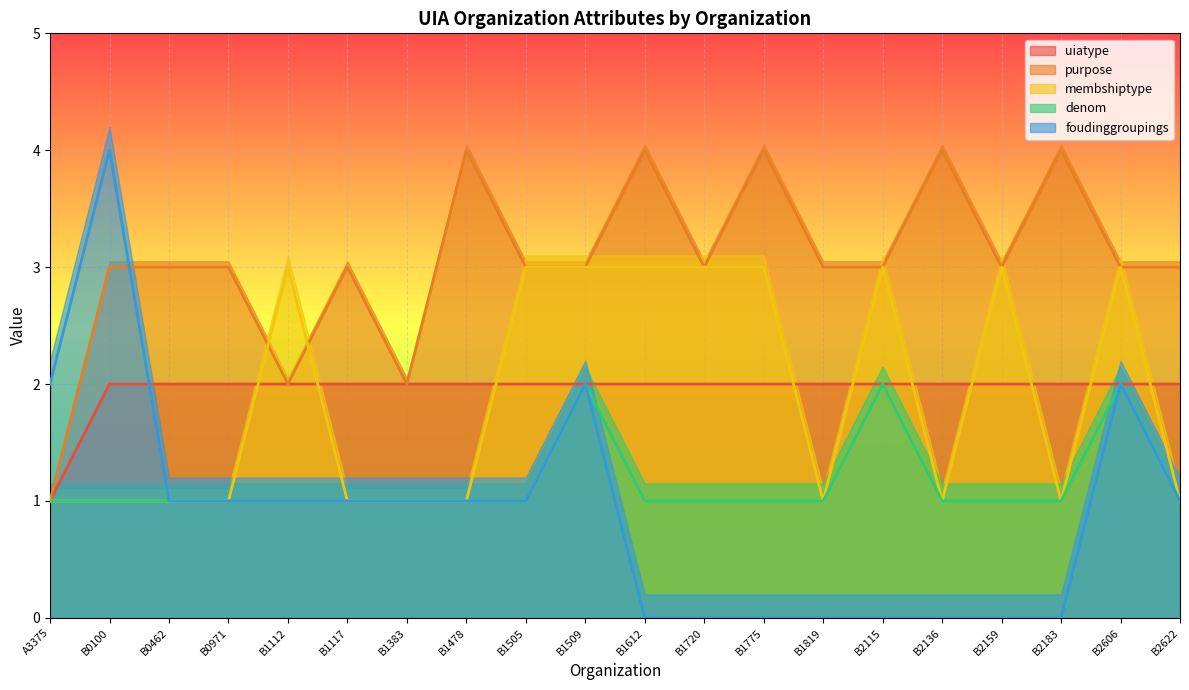

Which has a higher value, B2183 or B0100?

B2183